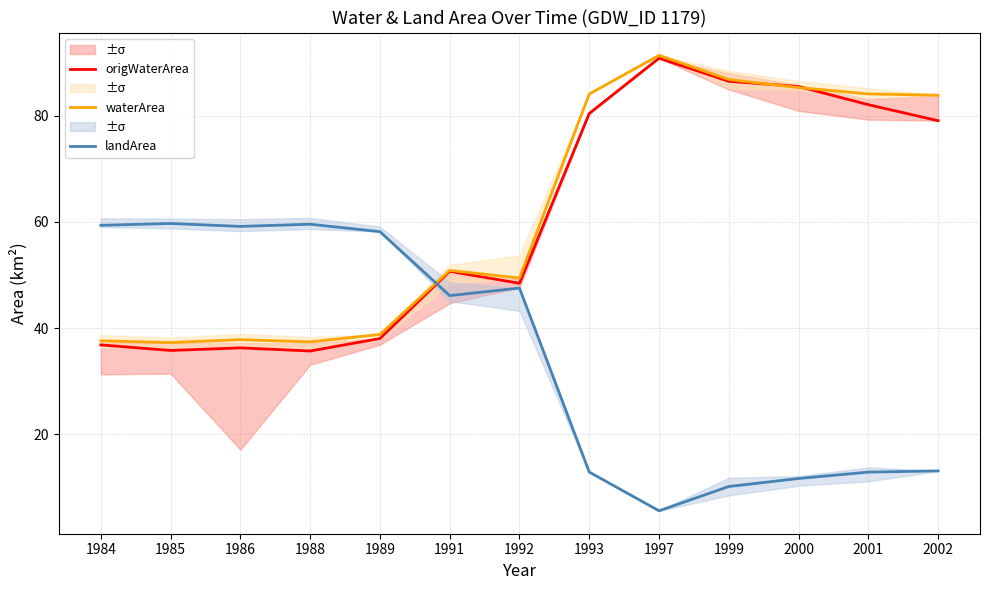

Which series has the widest spread of values?

origWaterArea